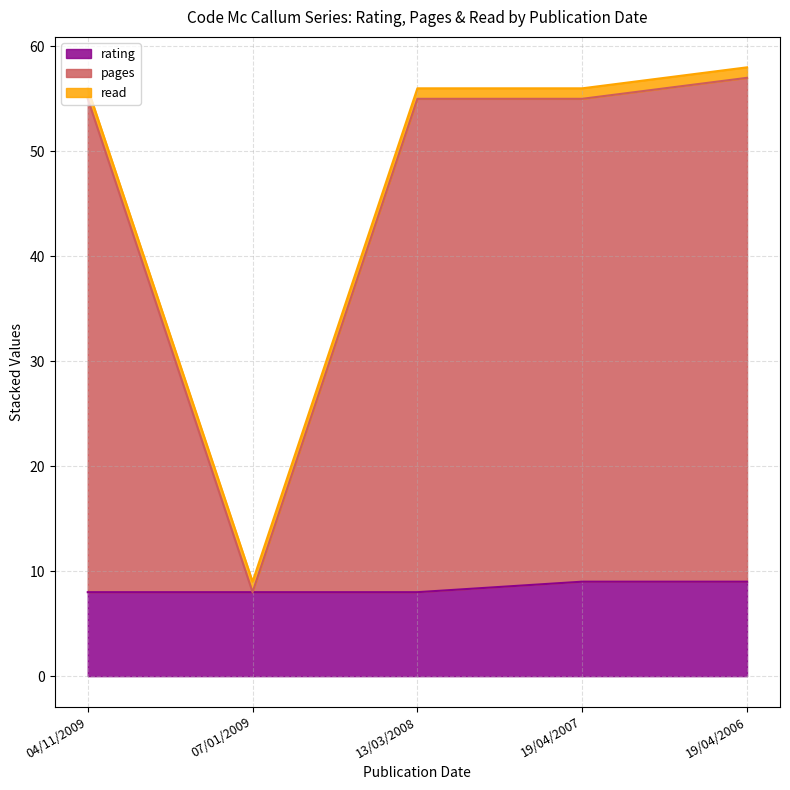

At which category does pages reach its first local valley?

07/01/2009